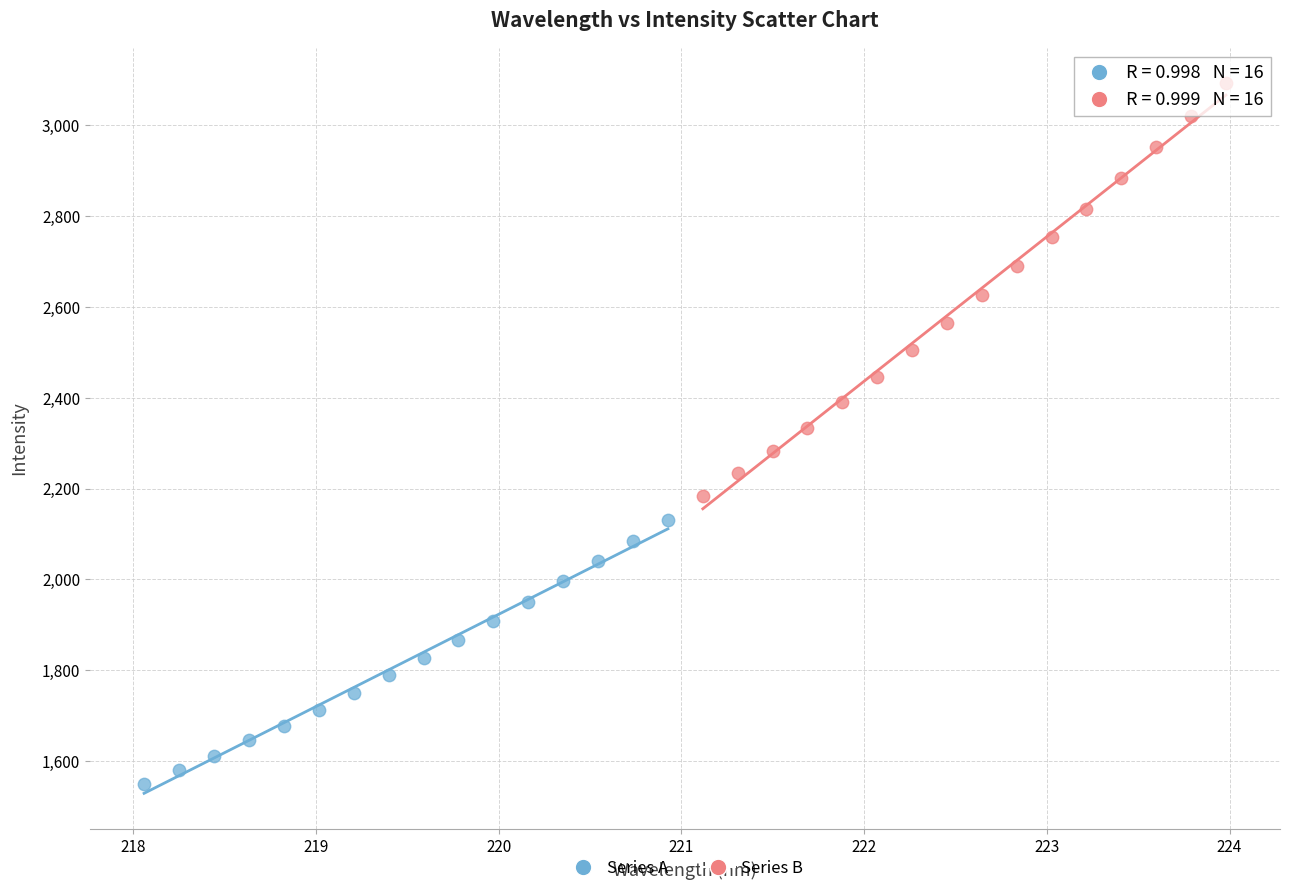

Which series reaches the maximum Y coordinate?

Series B